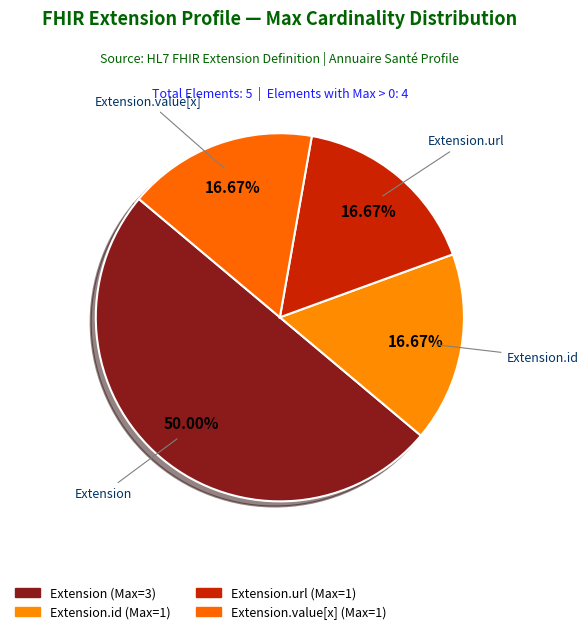

How many segments does this pie chart have?

4